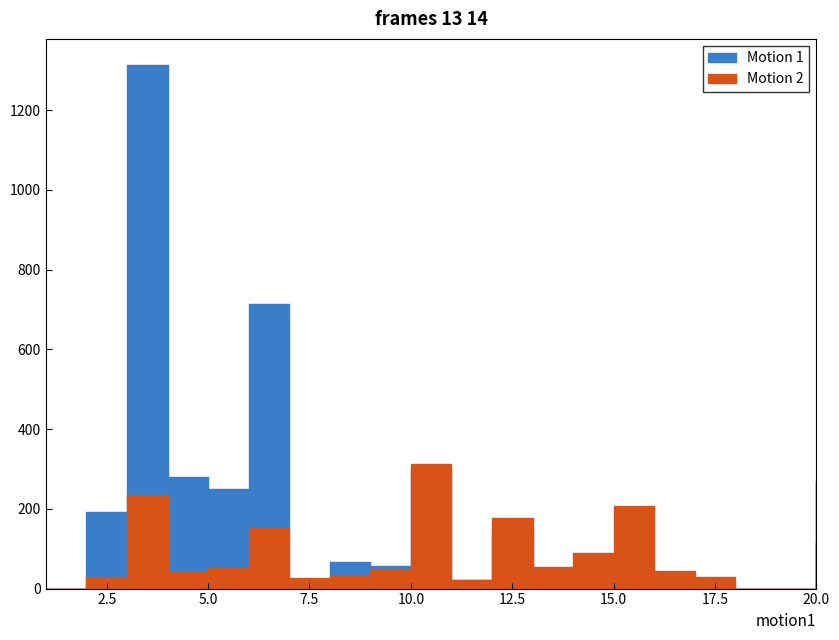

True or false: Total Docs. (3years) has a value of 88 at 15.

False